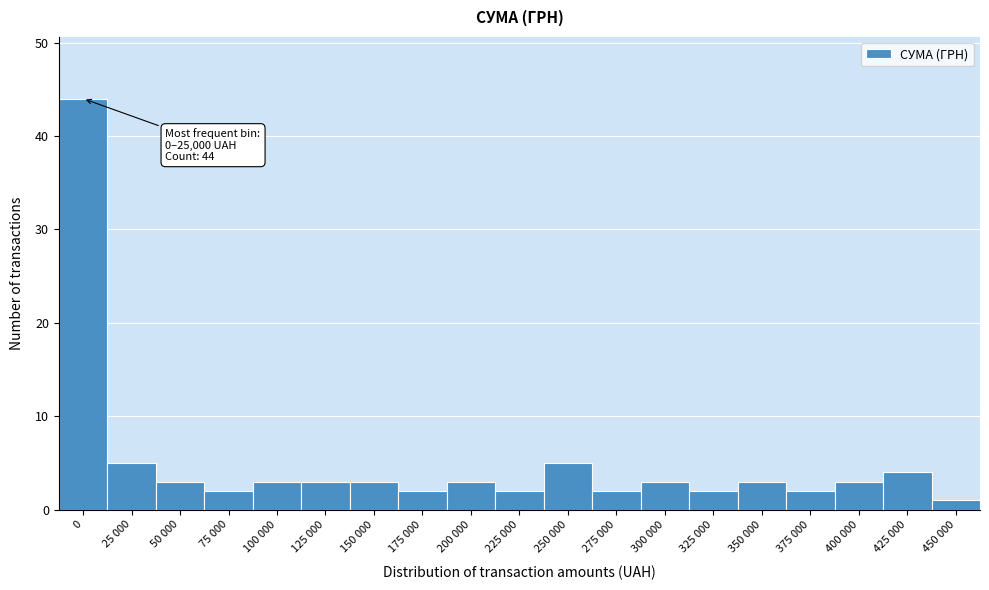

Reading left to right, what are all the values shown in this chart?

44	5	3	2	3	3	3	2	3	2	5	2	3	2	3	2	3	4	1